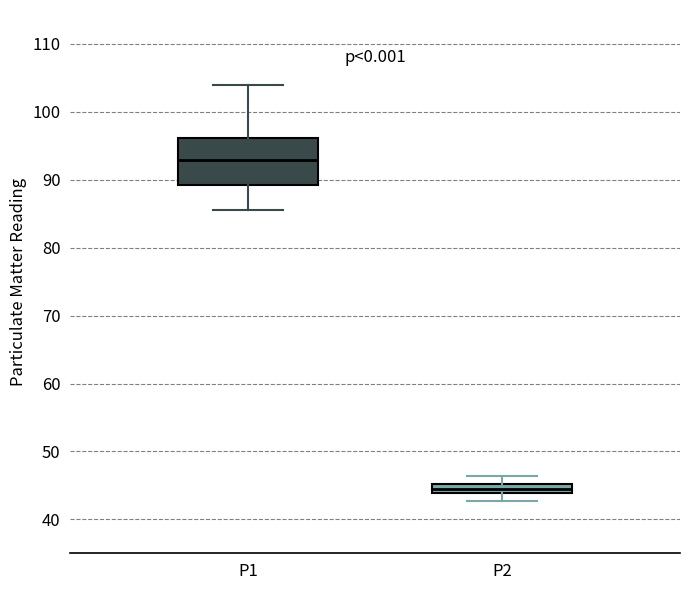

Which box has the lowest median line?

P2